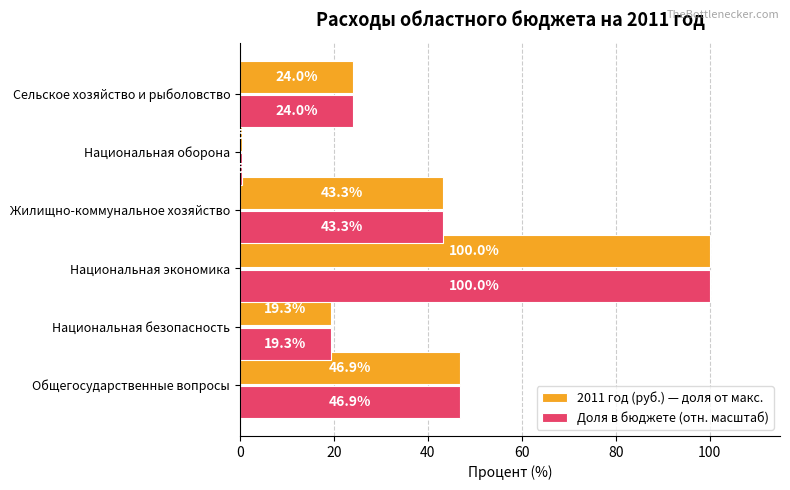

The value of Доля в бюджете (отн. масштаб) at Национальная безопасность is 19.3. True or false?

True